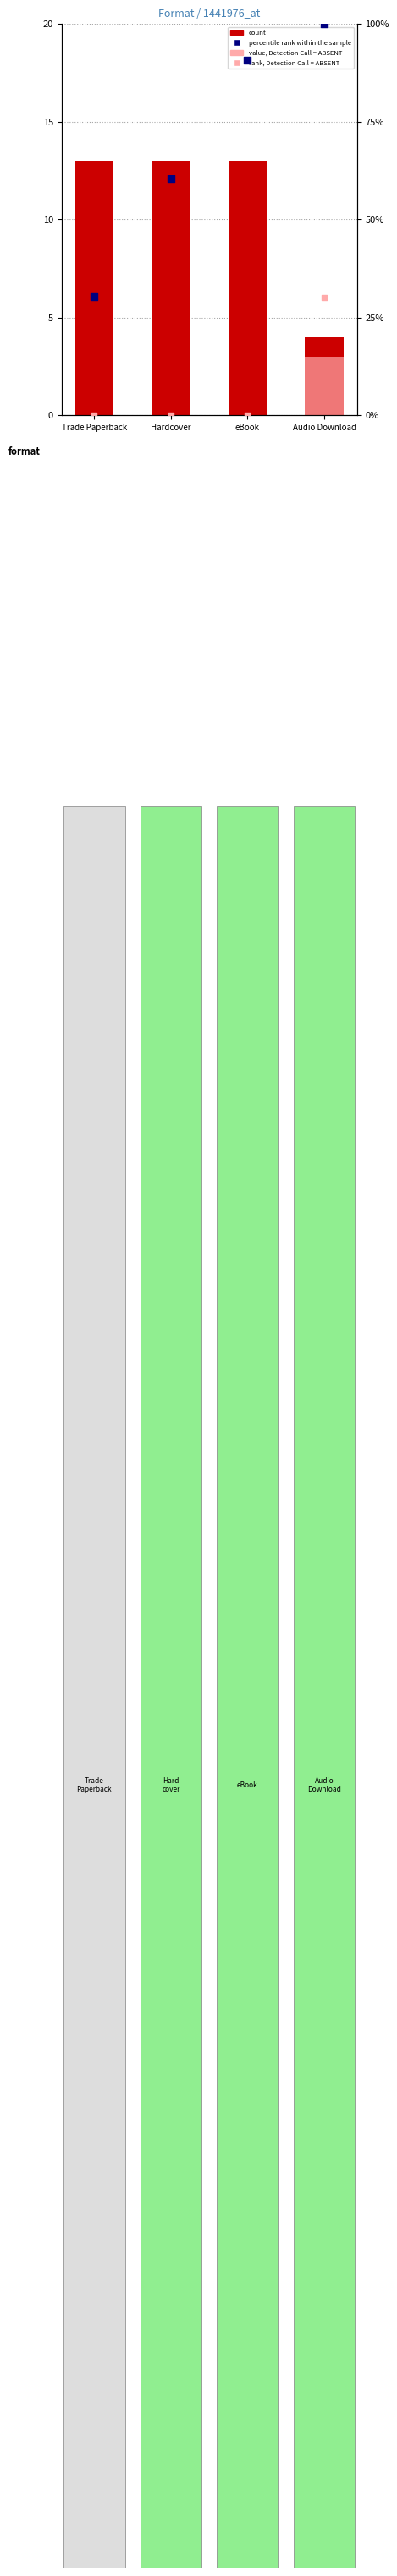

Is the value of value, Detection Call = ABSENT at Hardcover greater than the value of percentile rank within the sample at Hardcover?

No